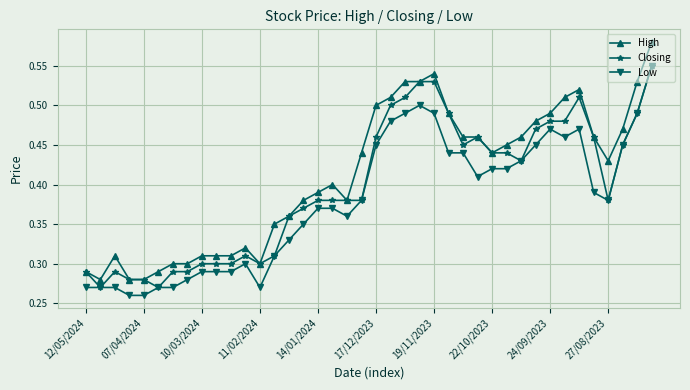

At how many categories does at least one series exceed 0?

40